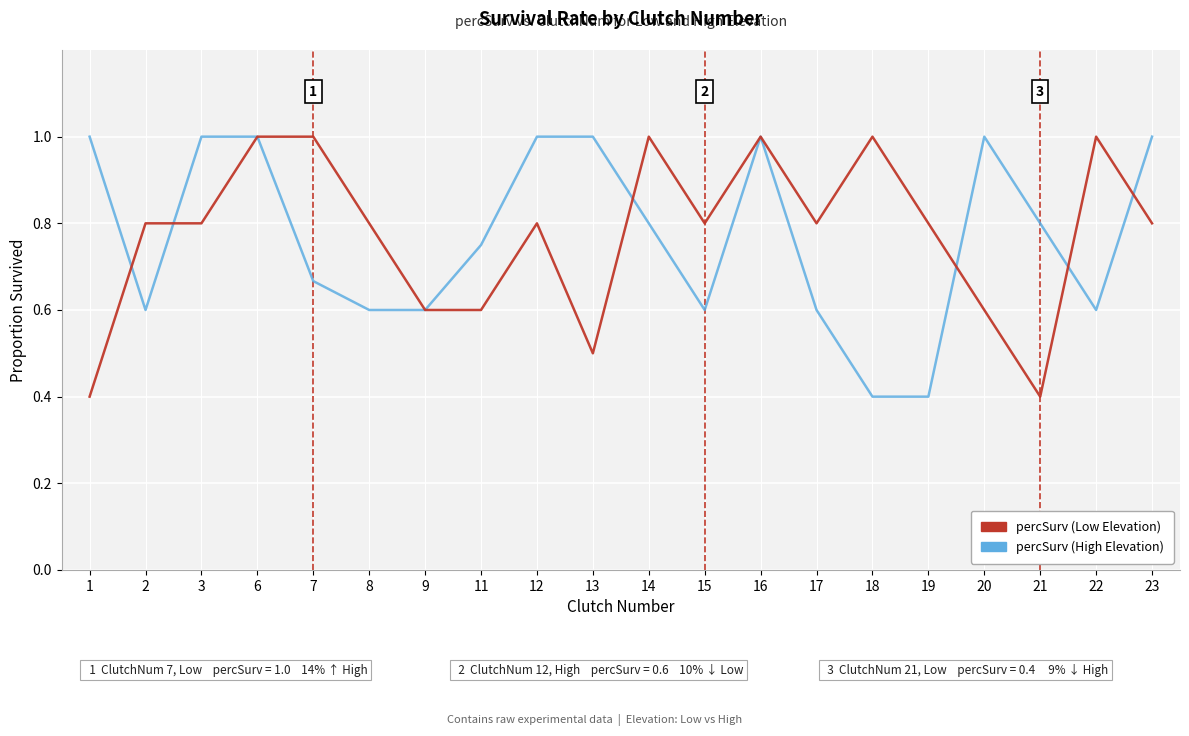

Does the chart display data point markers on the line(s)?

No